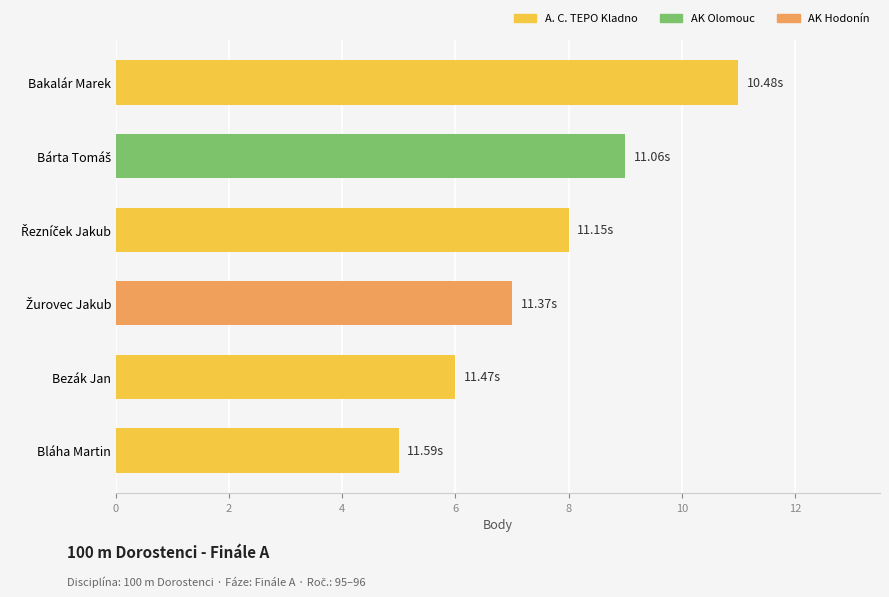

What is the greatest value displayed?

11